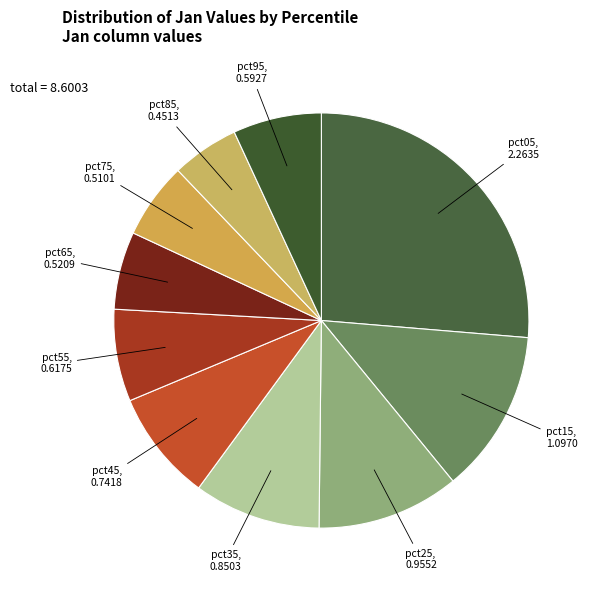

How many segments does this pie chart have?

10